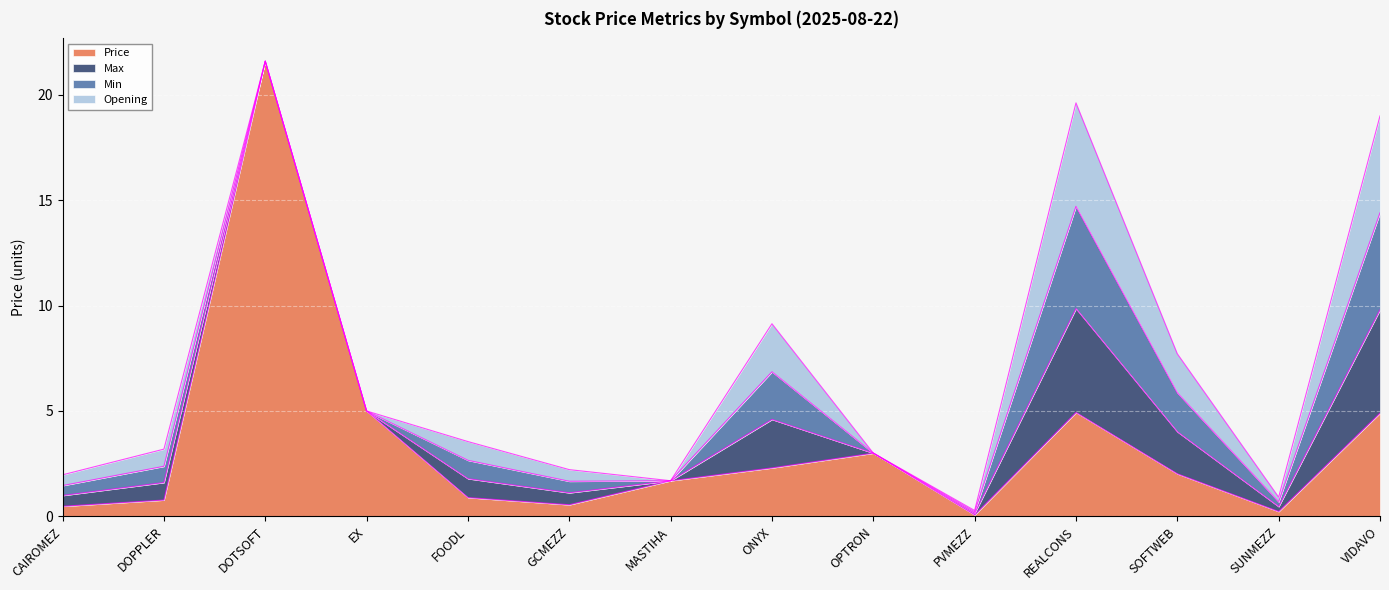

Which series changed the most between SUNMEZZ and VIDAVO?

Price